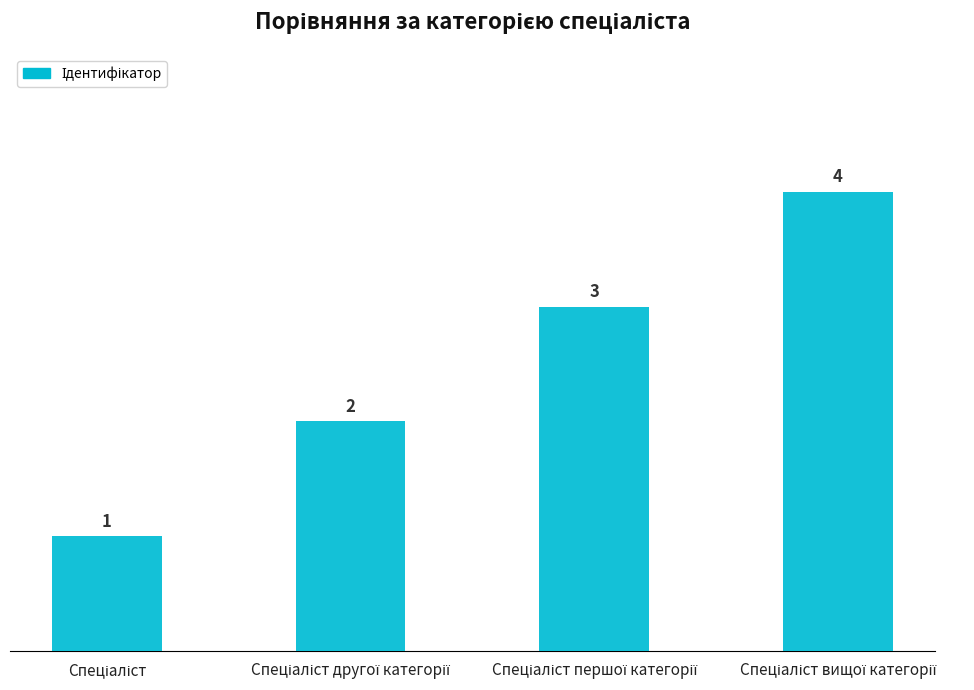

What is the difference between the maximum and minimum values?

3